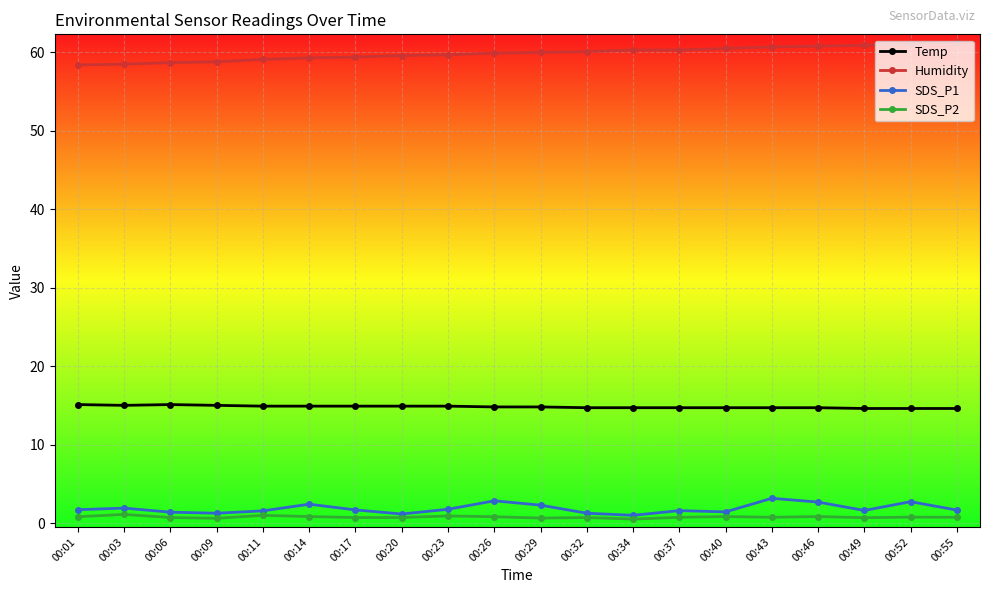

What is the difference between the highest and lowest values at 00:46?

60.0